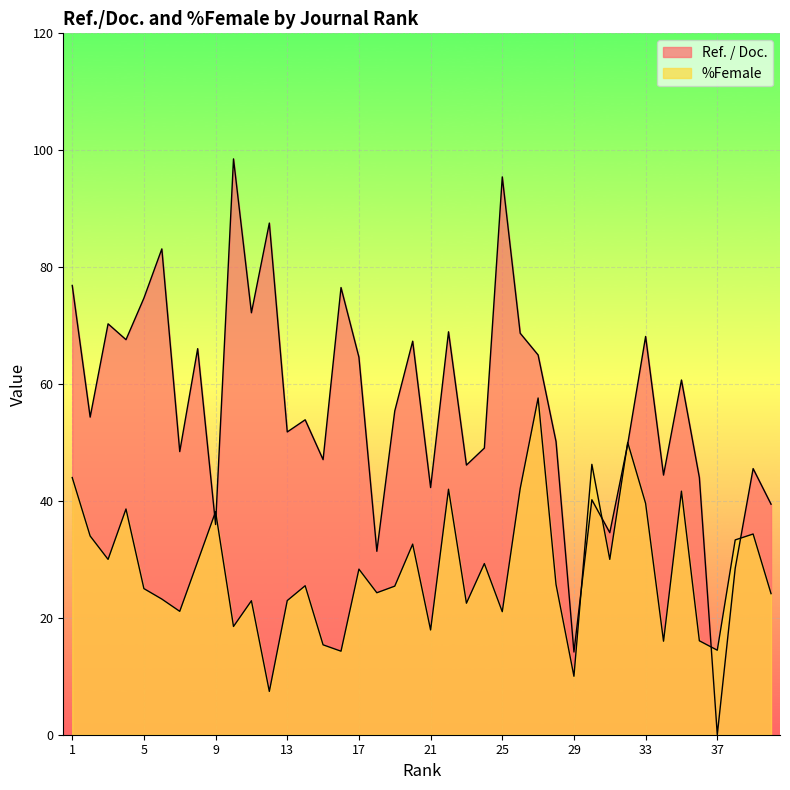

At how many categories does at least one series exceed 52?

21